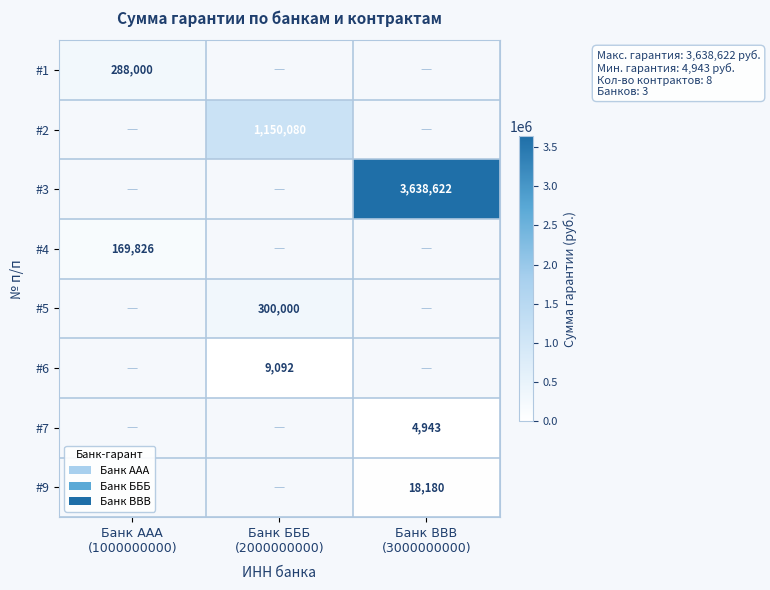

At which category does the chart reach its minimum across all series?

Банк ВВВ
(3000000000)